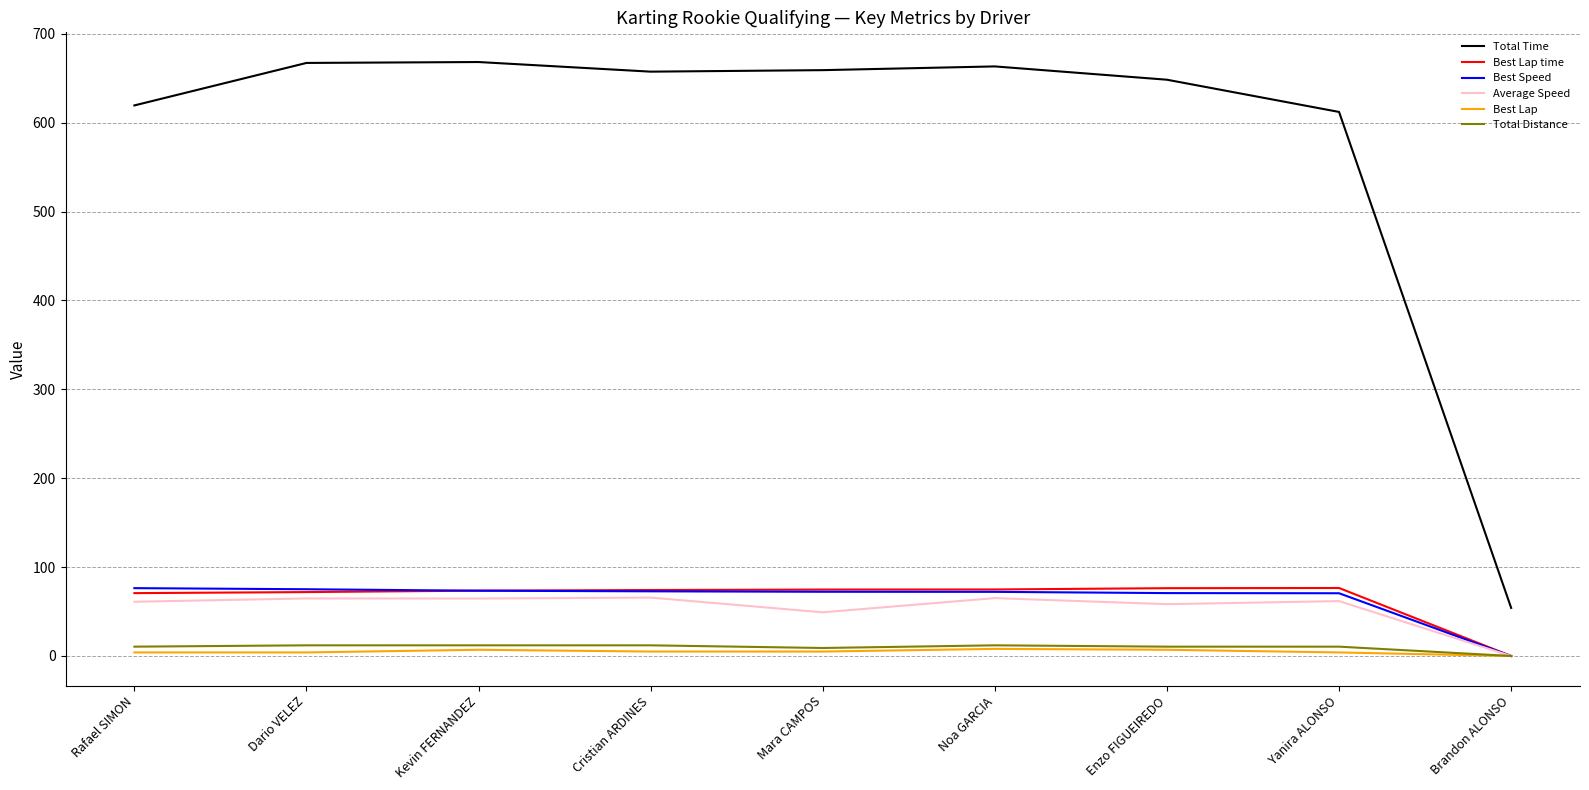

How many positive values does the Best Speed series have?

8